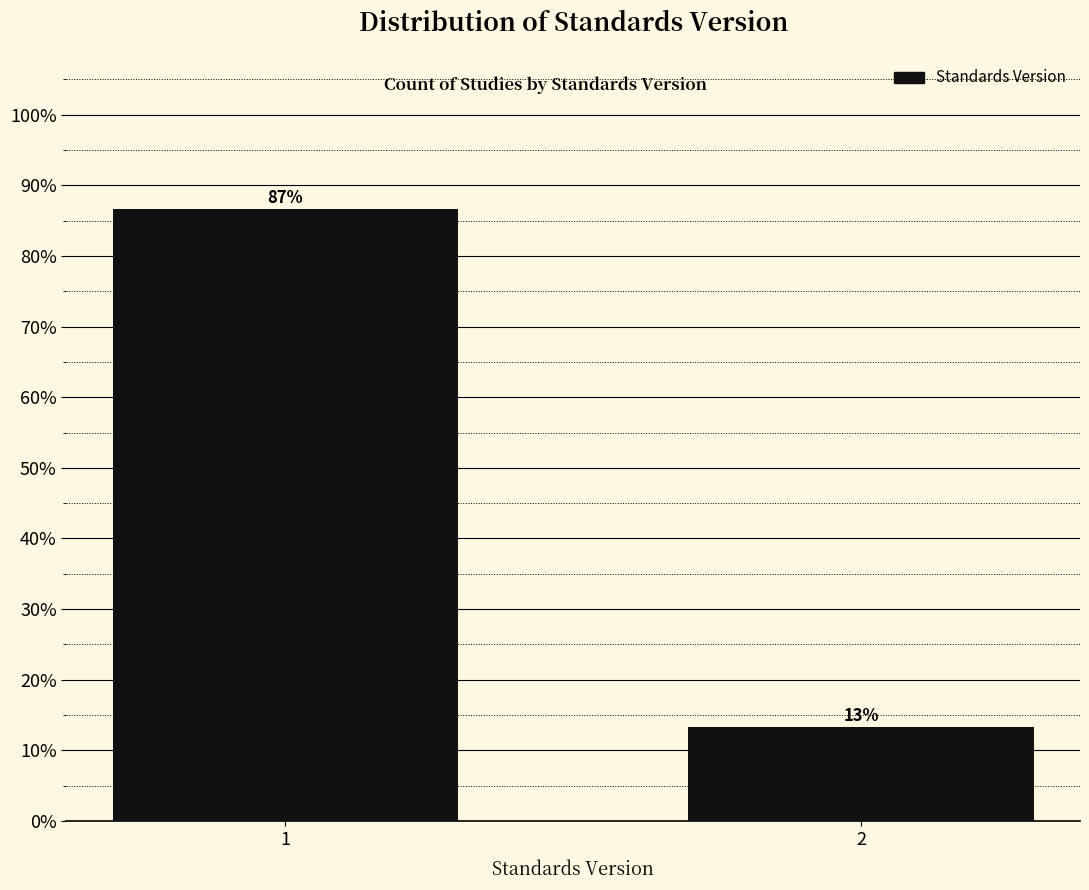

What is the greatest value displayed?

86.7